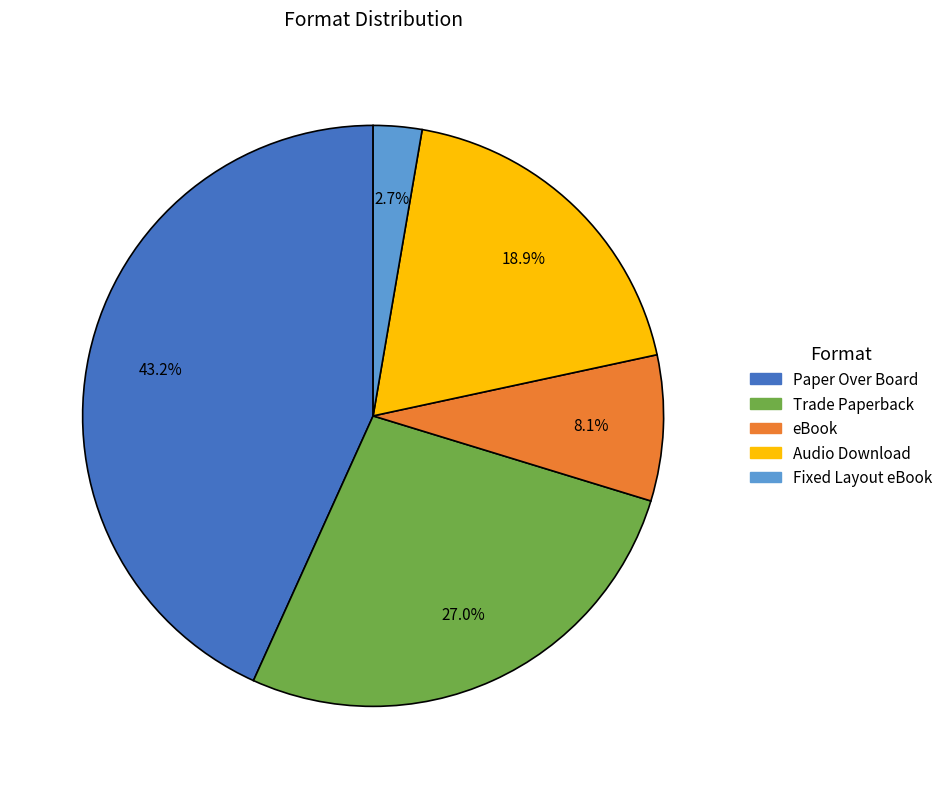

To the nearest percent, what is the combined percentage of Paper Over Board and Fixed Layout eBook?

46%